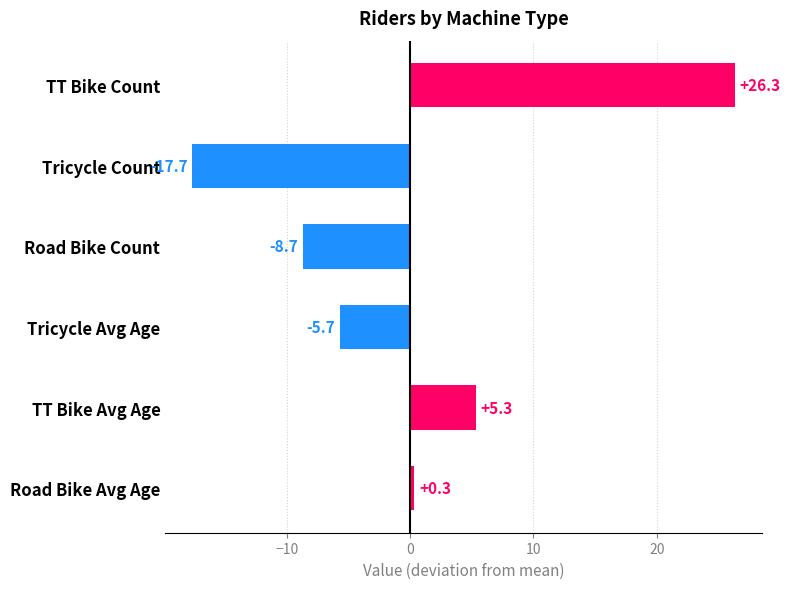

Between Road Bike Avg Age and Tricycle Count, which is larger?

Road Bike Avg Age